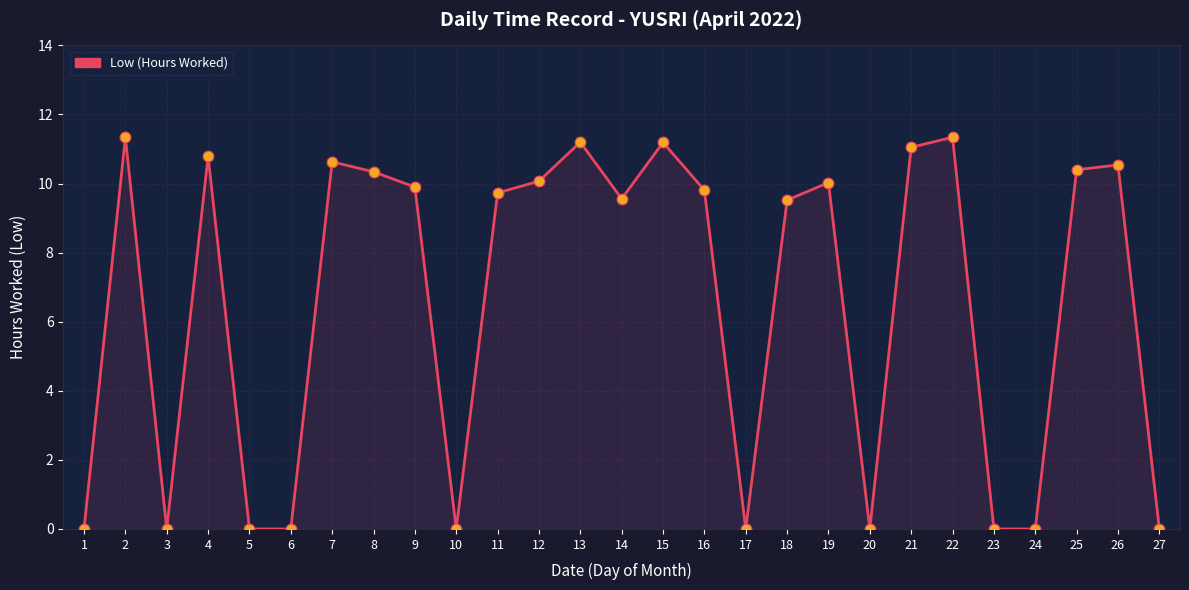

Between 25 and 7, which is larger?

7